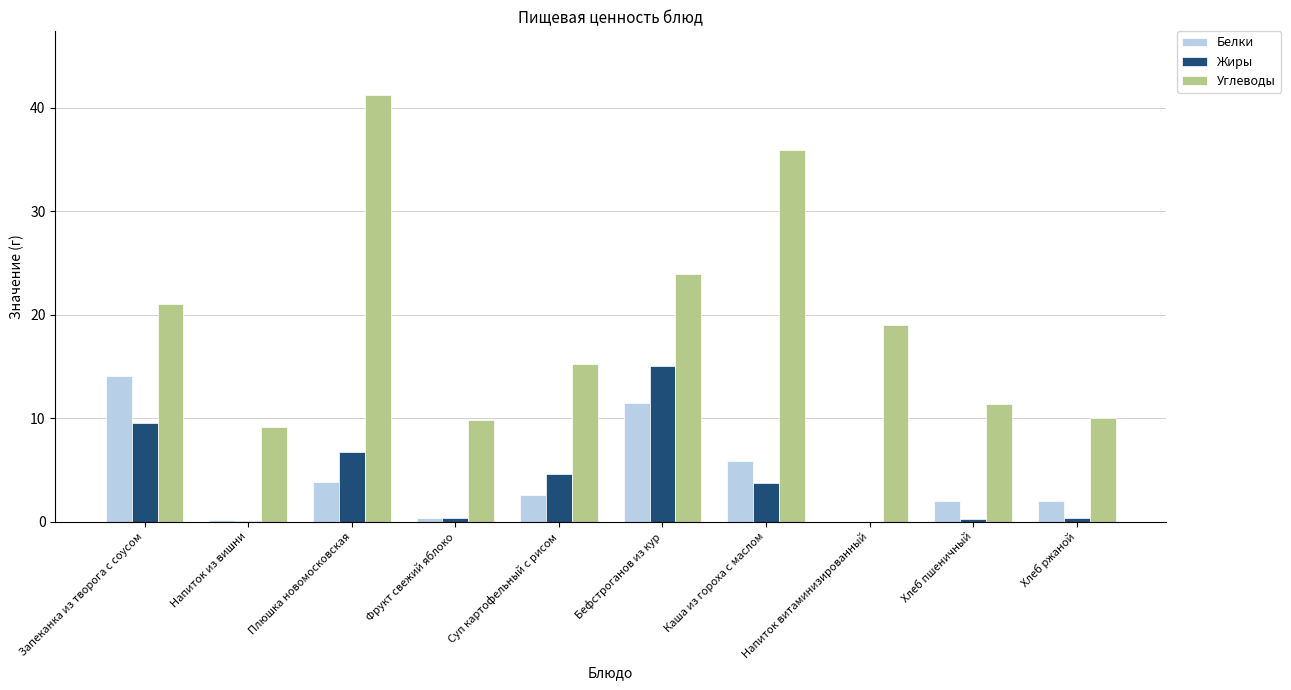

What is the difference between the Белки values at Фрукт свежий яблоко and Плюшка новомосковская?

3.4